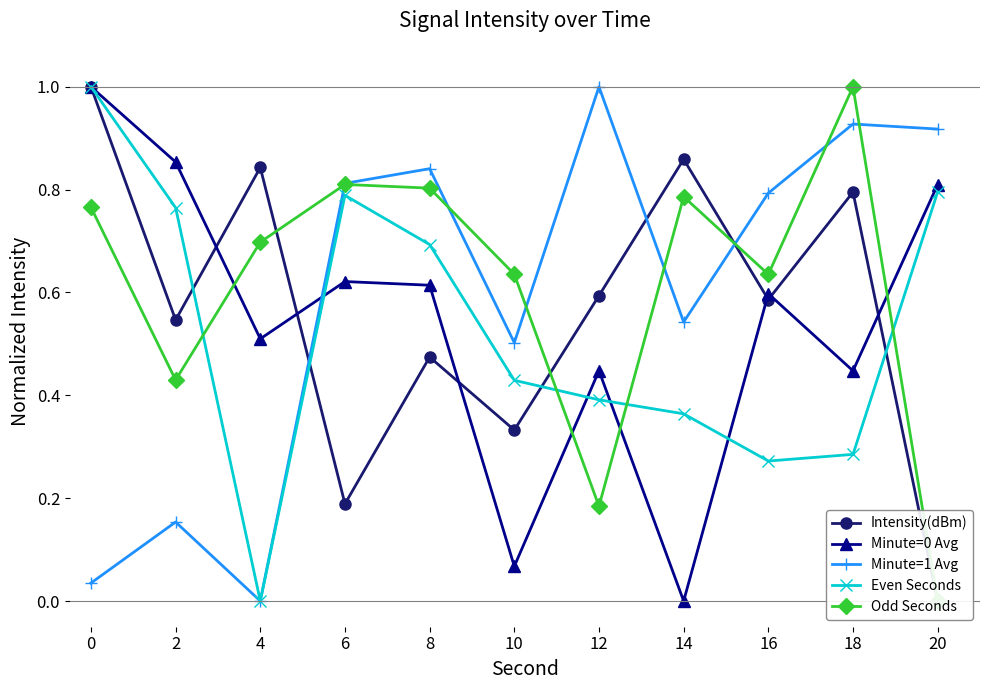

At 8, list the series in order from smallest to largest.

Intensity(dBm), Minute=0 Avg, Even Seconds, Odd Seconds, Minute=1 Avg